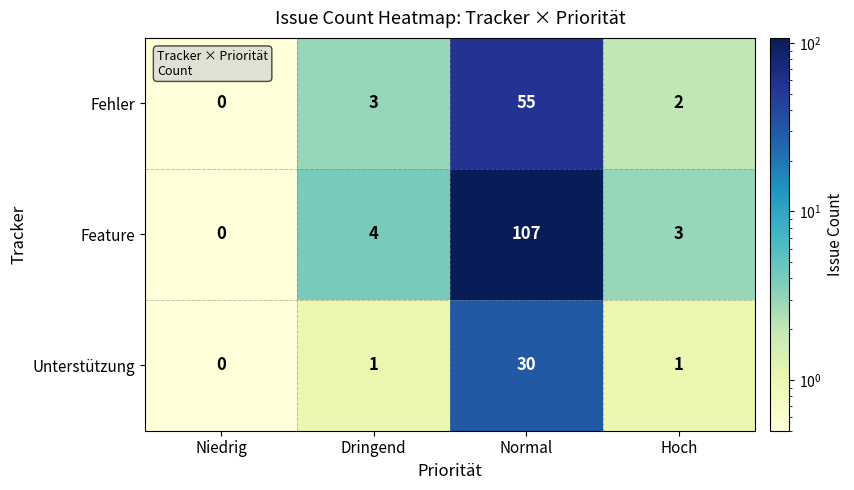

Which series has the largest total across all categories?

Feature